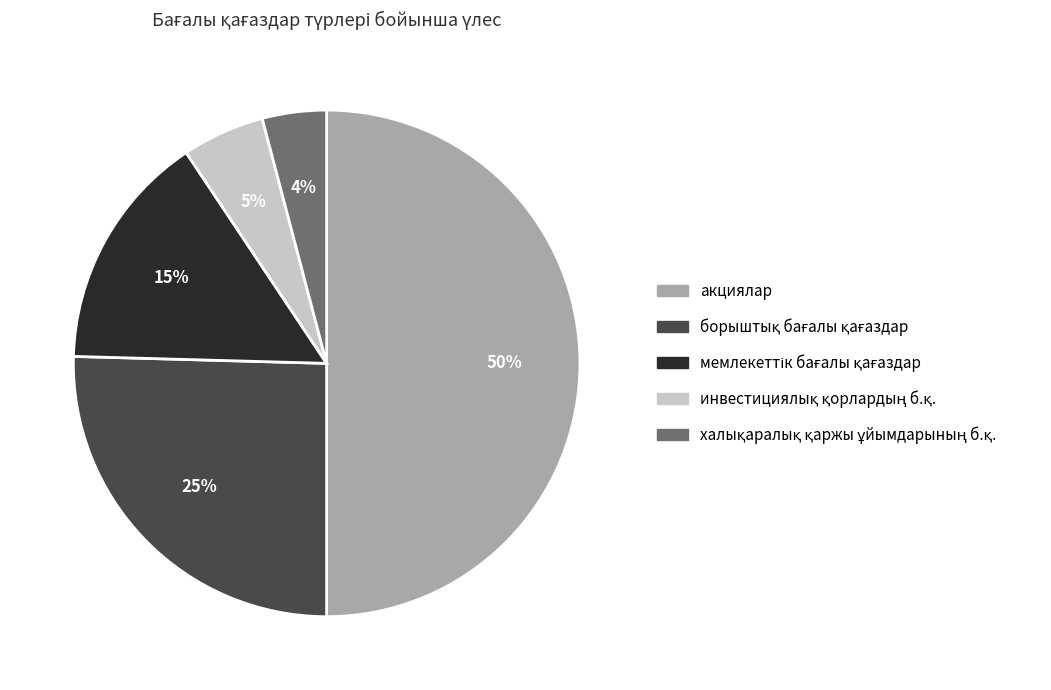

To the nearest percent, what is the difference between the largest and smallest slice percentages?

46%